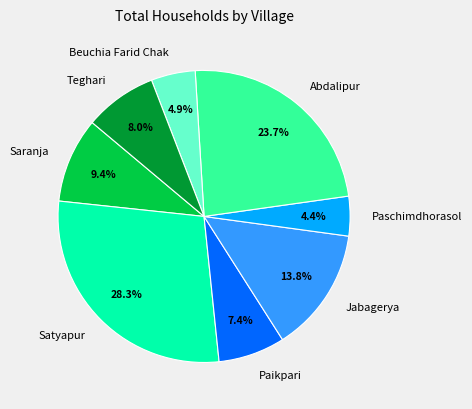

Approximately how many times larger is the value at Jabagerya compared to Abdalipur?

0.6